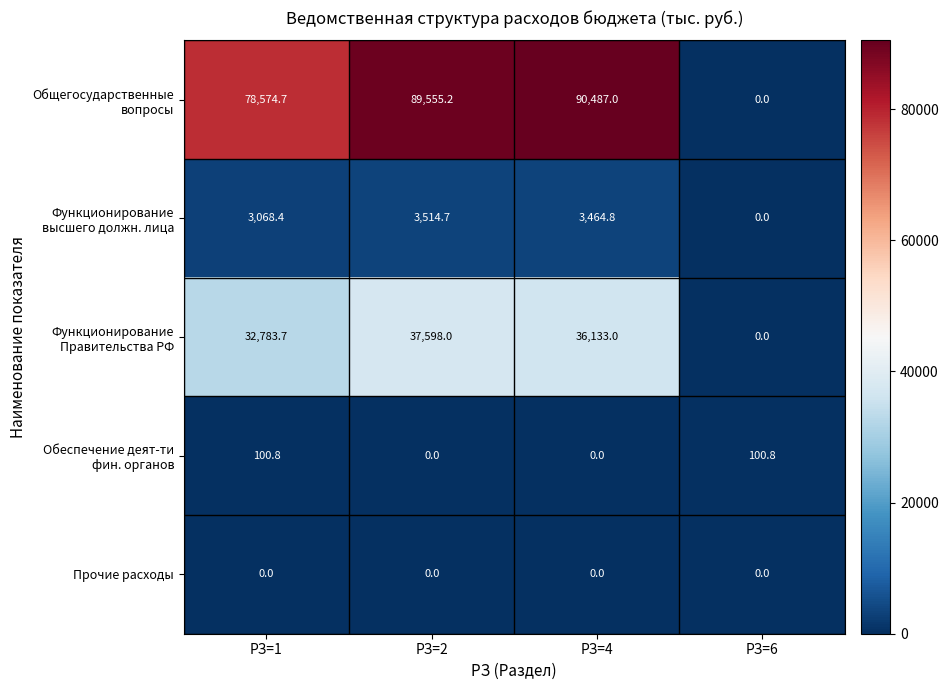

What is the spread (max minus min) of values at РЗ=2?

89555.2